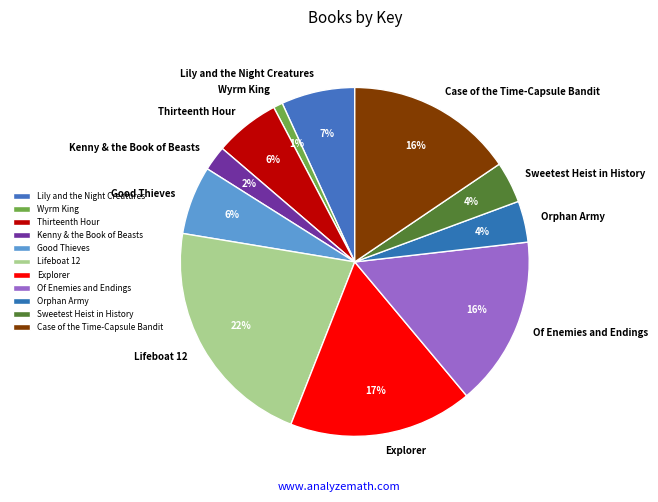

Is there any slice that represents more than half of the pie?

No